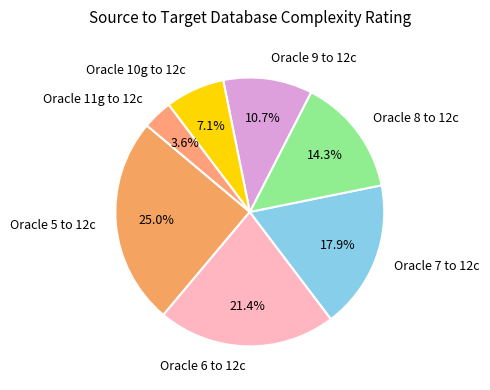

To the nearest percent, what percentage of the pie is Oracle 10g to 12c?

7%